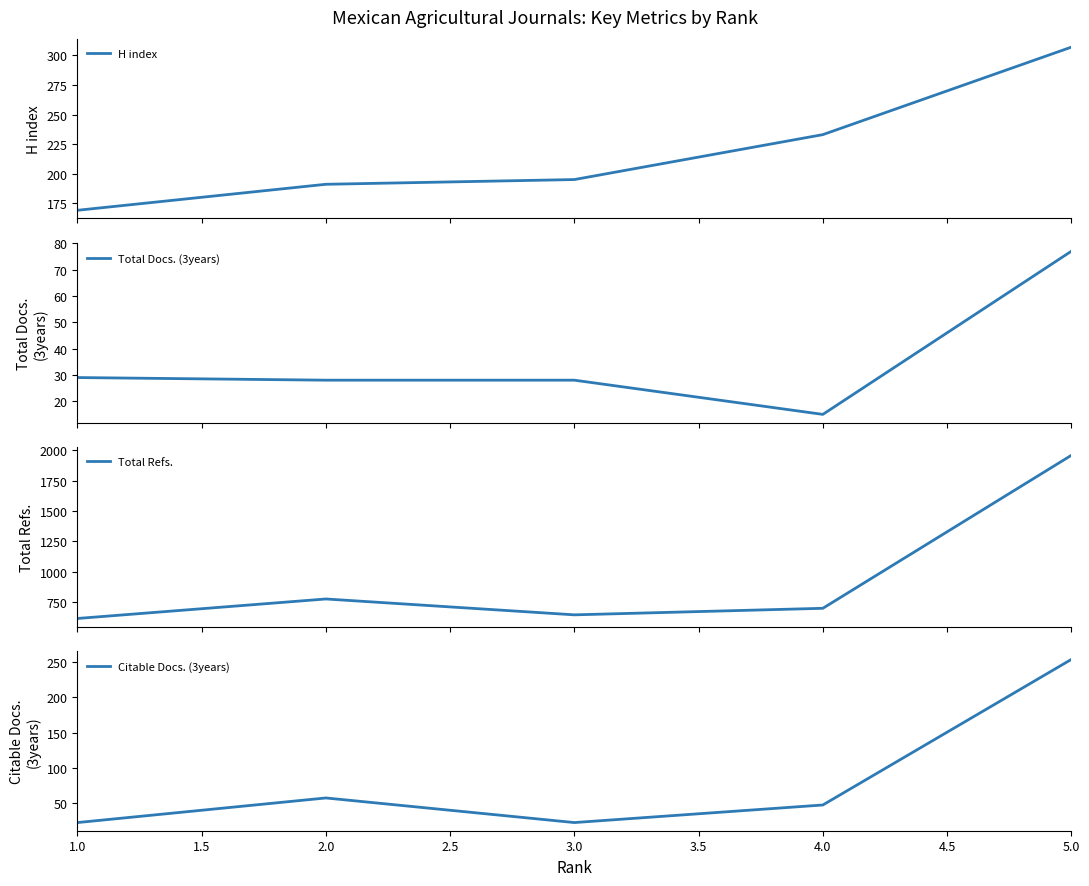

At which label is Citable Docs. (3years) closest to 138?

2.0